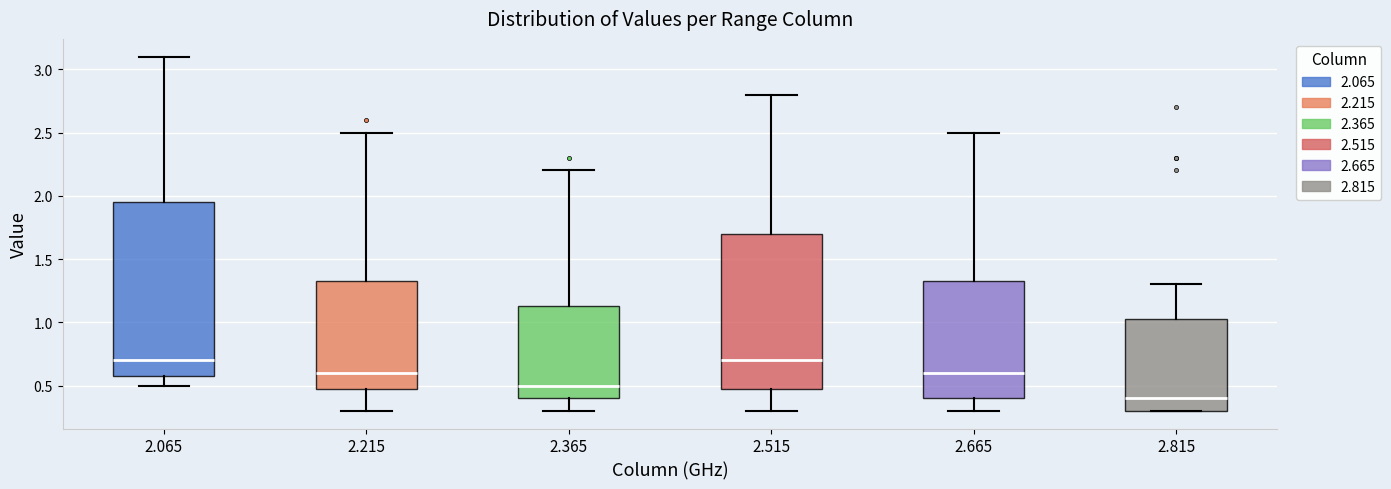

Which box's median line is the lowest?

2.815